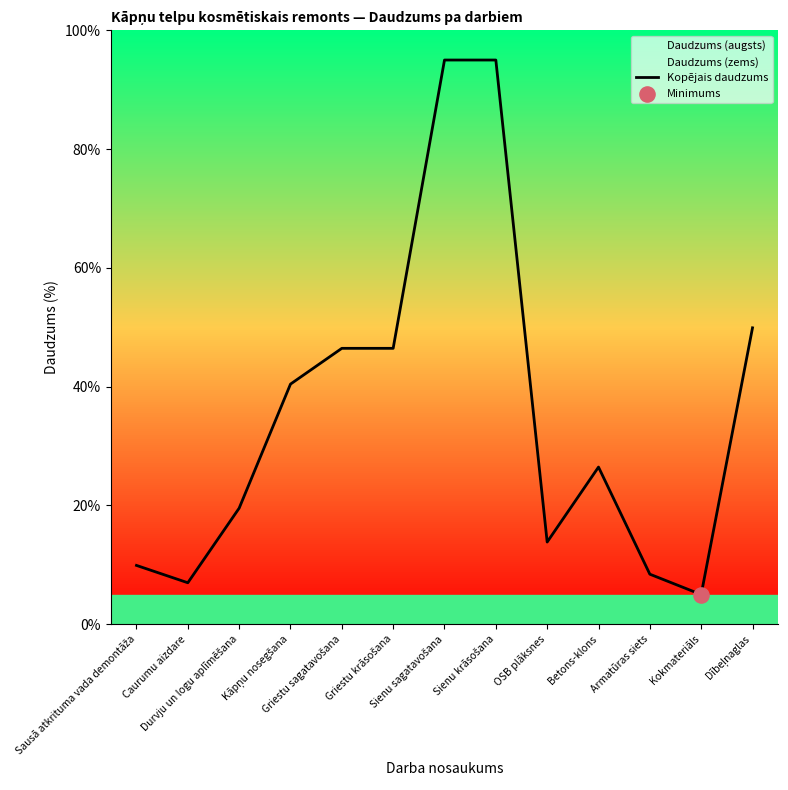

What is the change in value from Sausā atkrituma vada demontāža to Kāpņu nosegšana?

+30.5